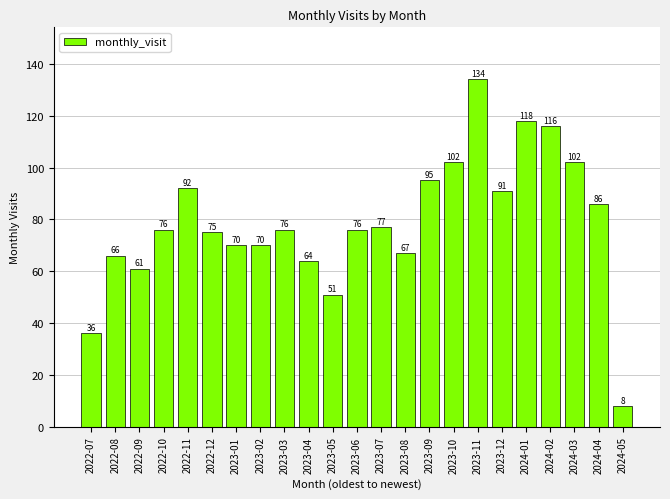

What position from the right is 2023-05?

13